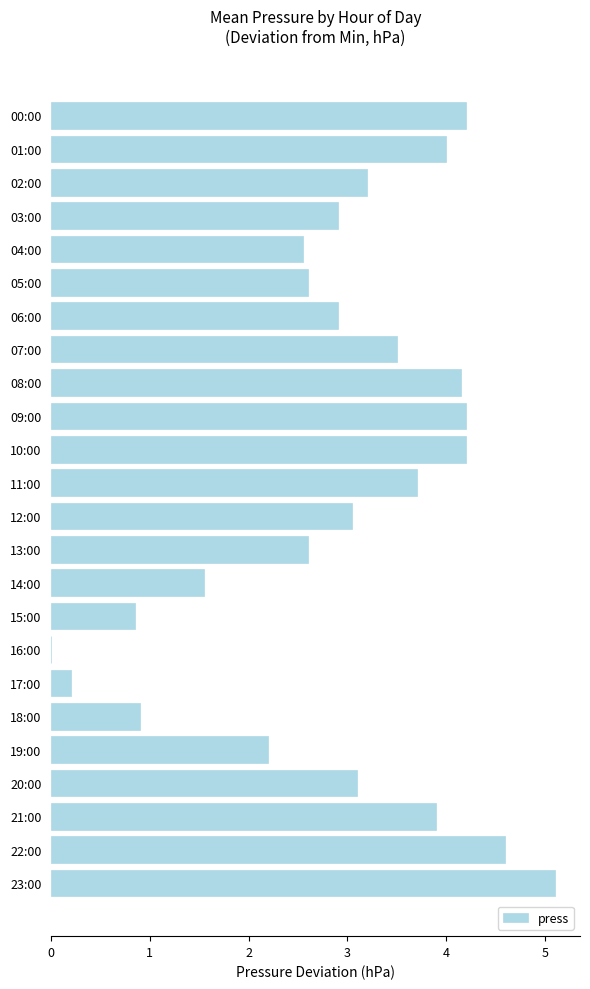

At which label is the value closest to 2?

19:00